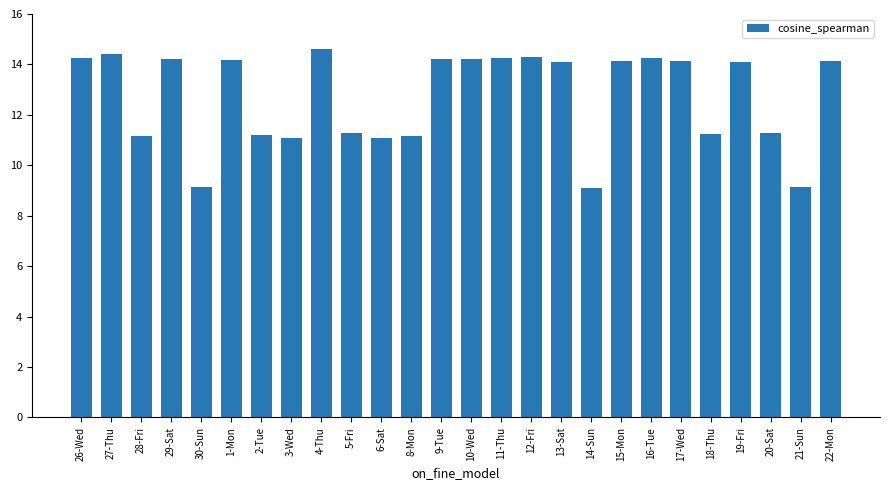

What is the change in value from 6-Sat to 8-Mon?

+0.1